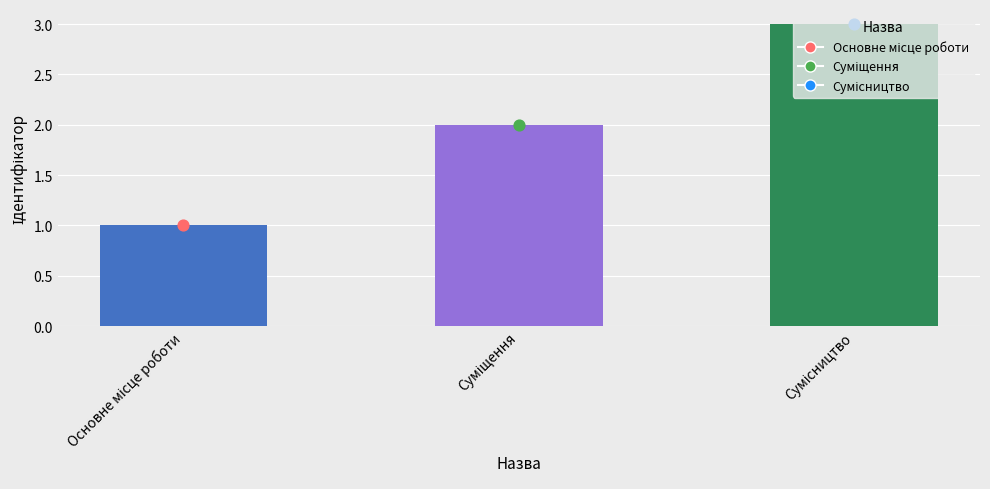

Between Основне місце роботи and Суміщення, which is larger?

Суміщення